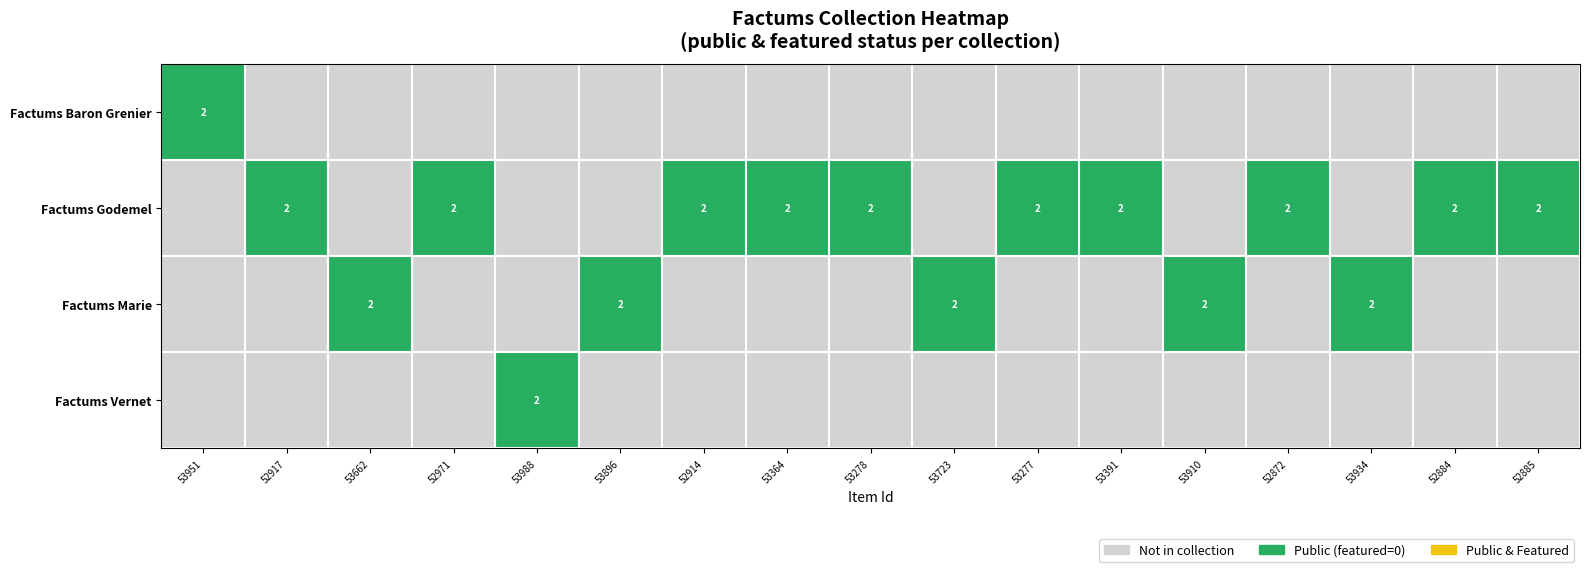

Is it true that Factums Godemel equals 3 at 53278?

False